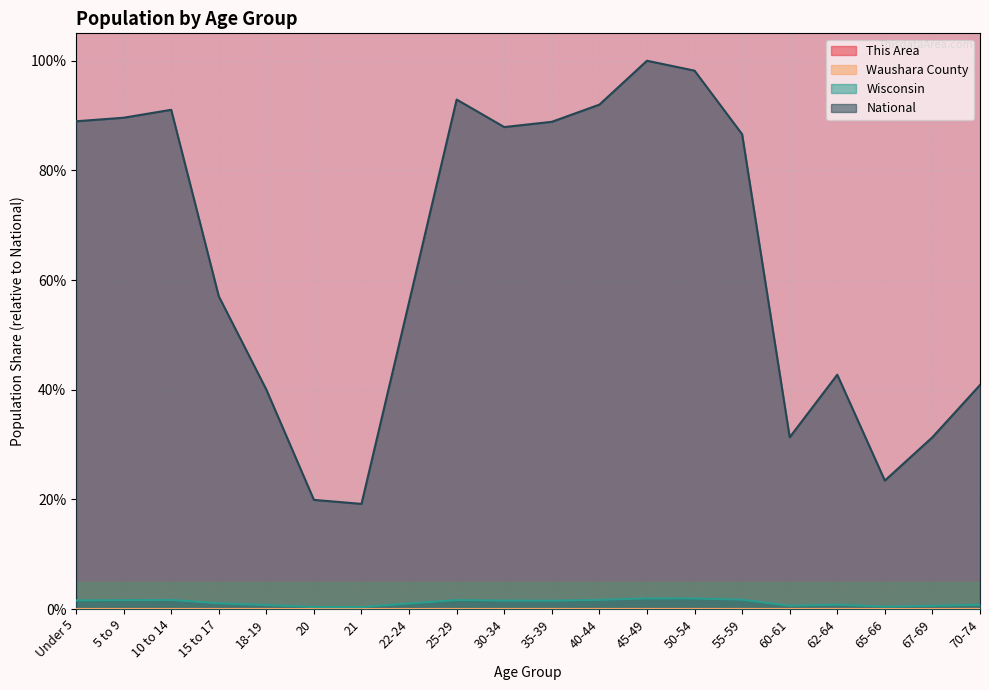

How many categories are shown in the chart?

20